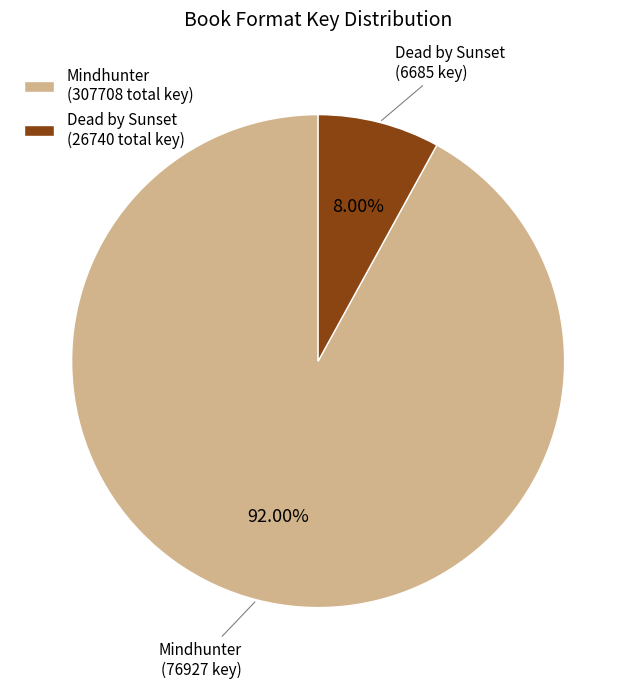

Does Dead by Sunset (26740 total key) account for over 50% of the chart?

No